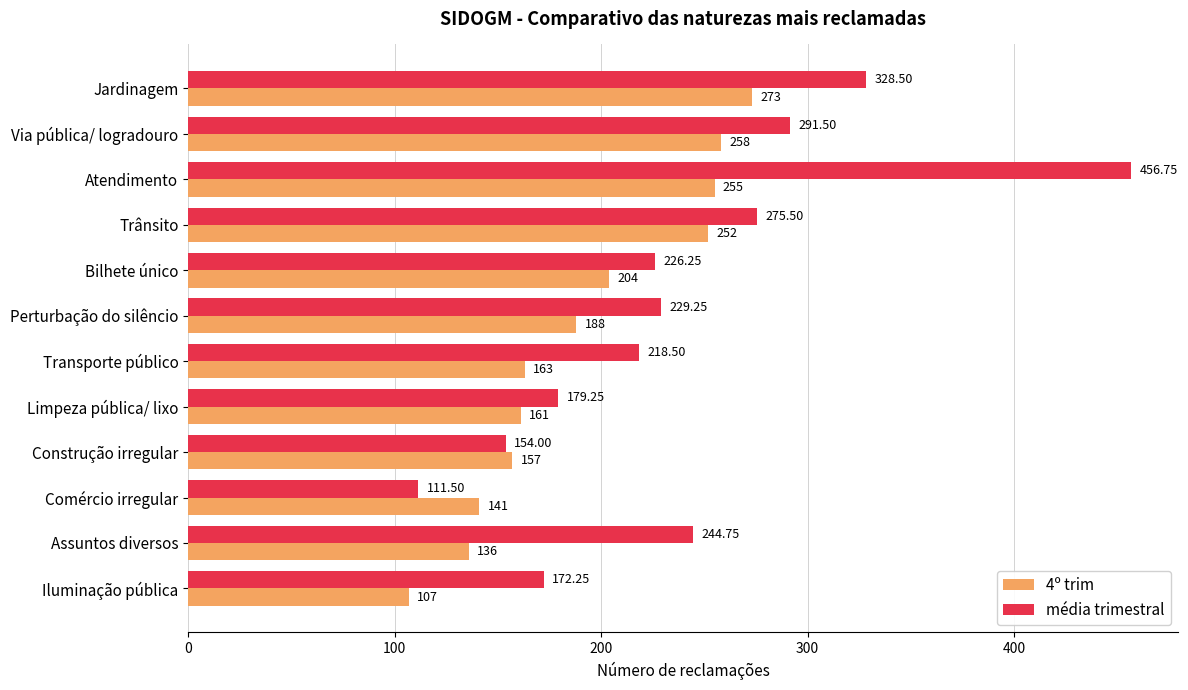

At how many categories does at least one series exceed 305?

2